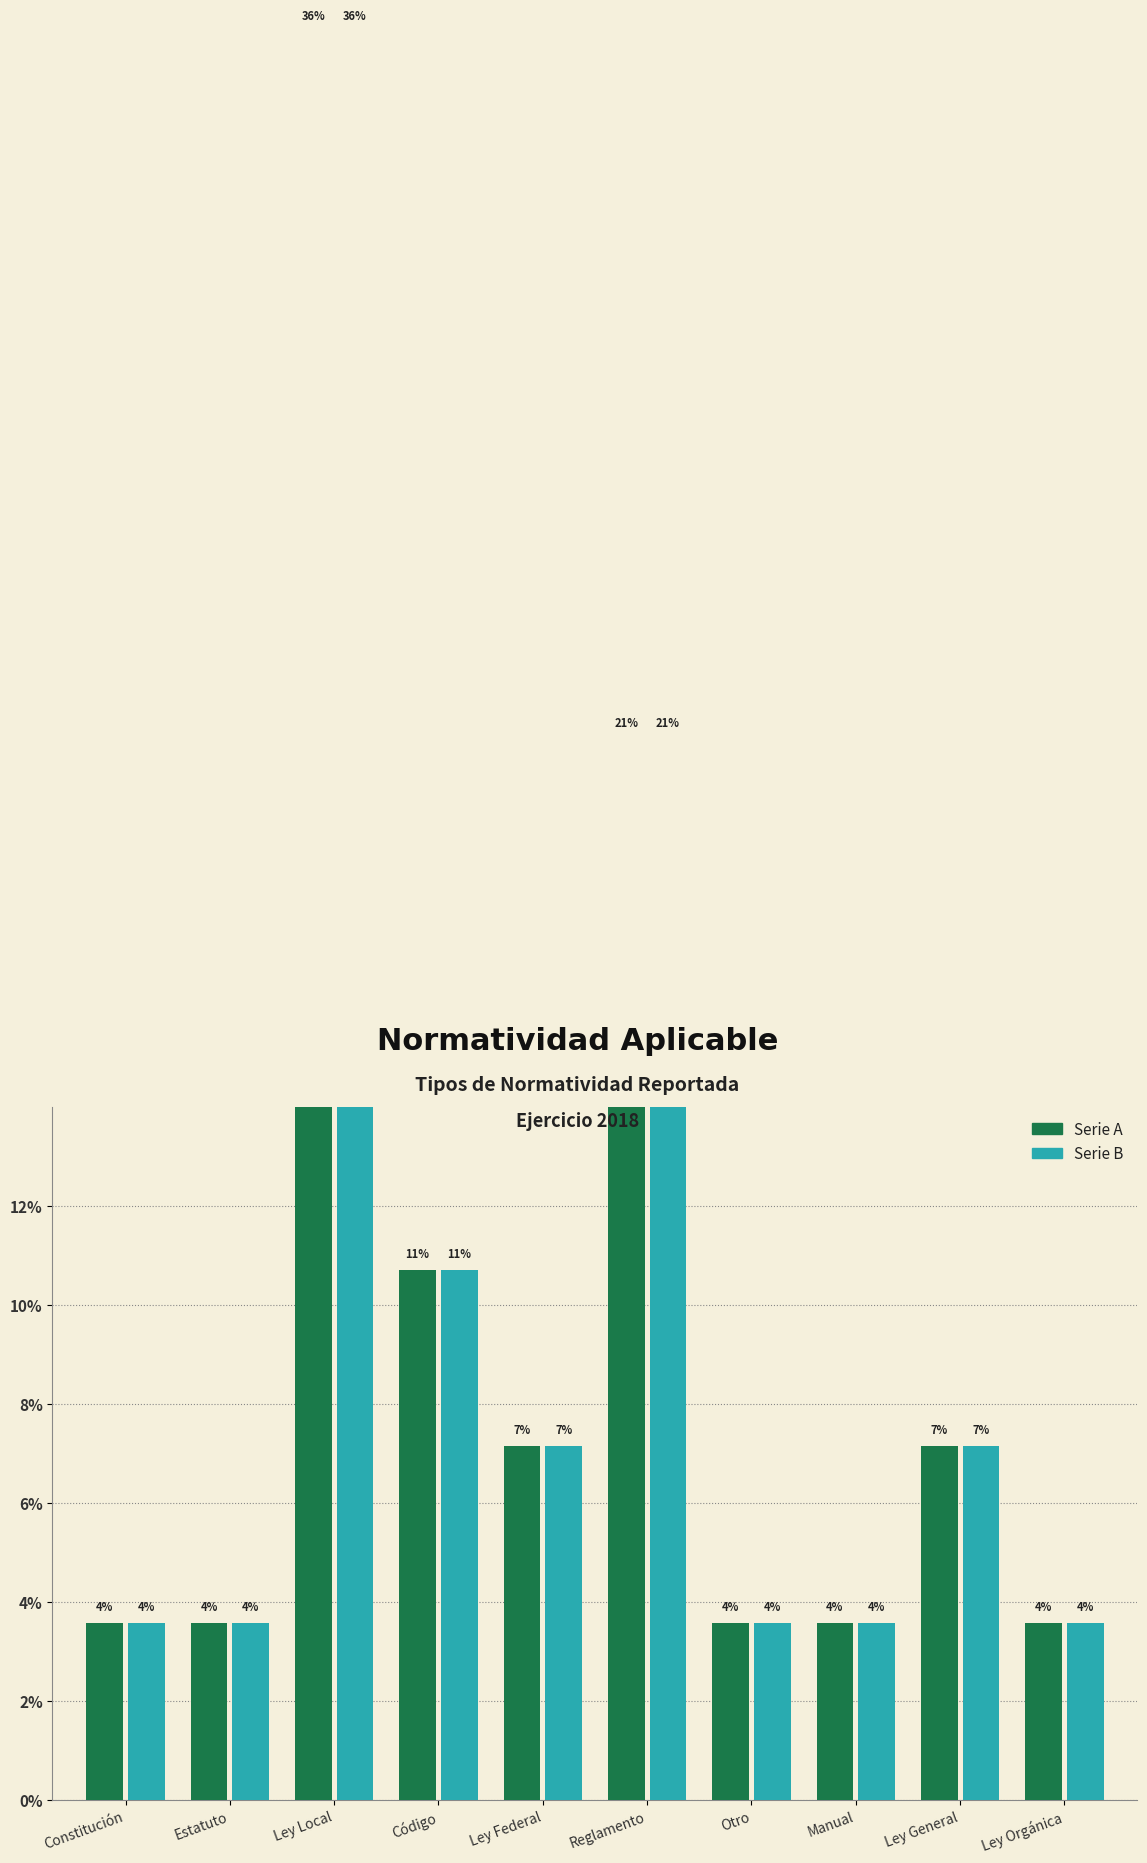

What value does the Tipo de normatividad (serie A) series have at Reglamento?

21.4